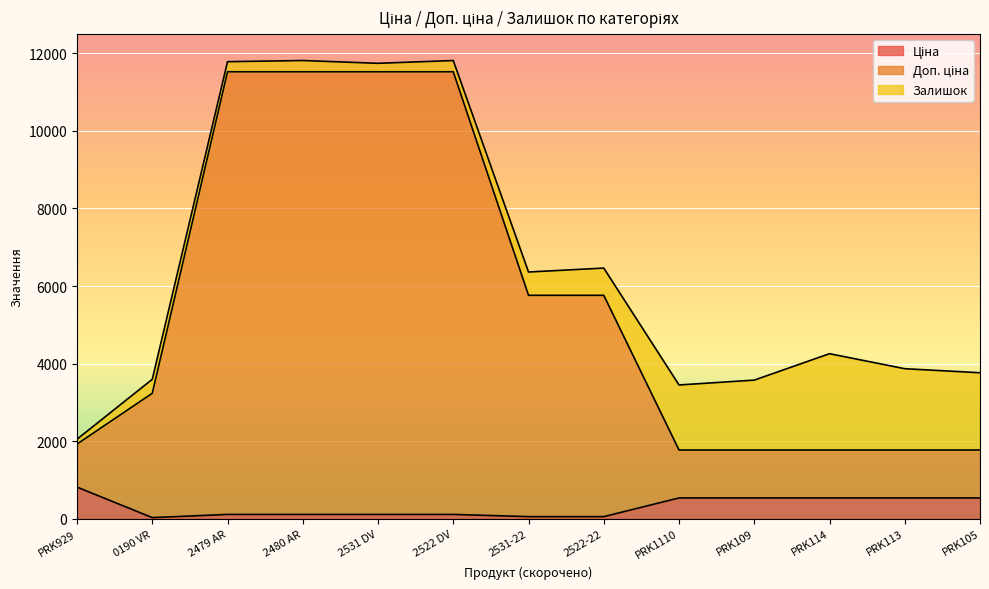

What is the total value across all series at PRK113?

3870.4